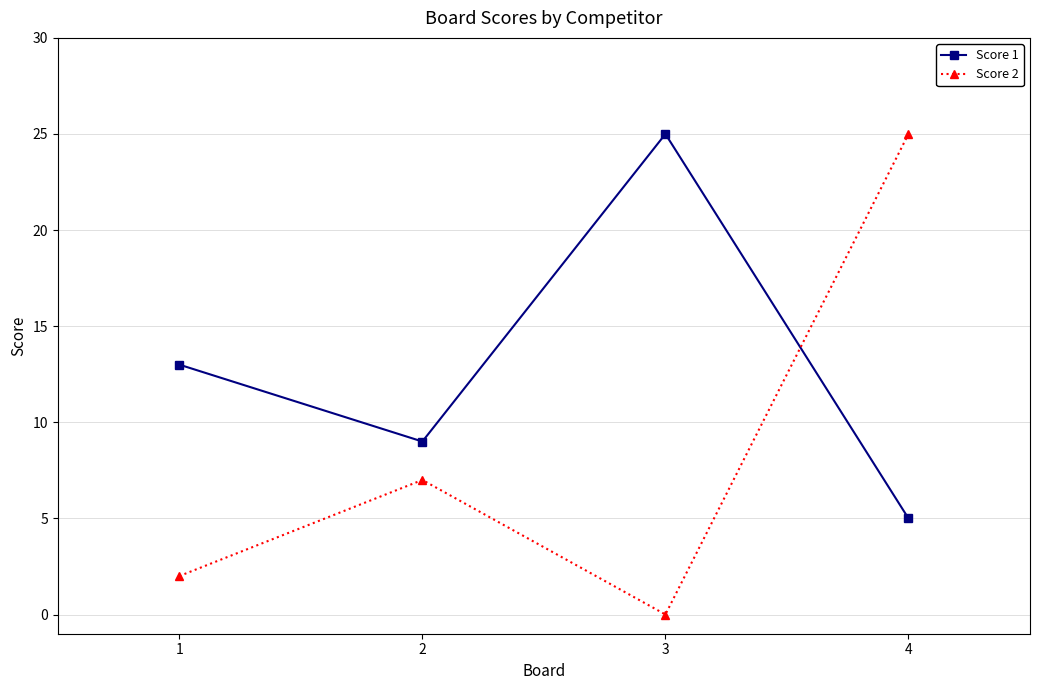

What is the spread (max minus min) of values at 3?

25